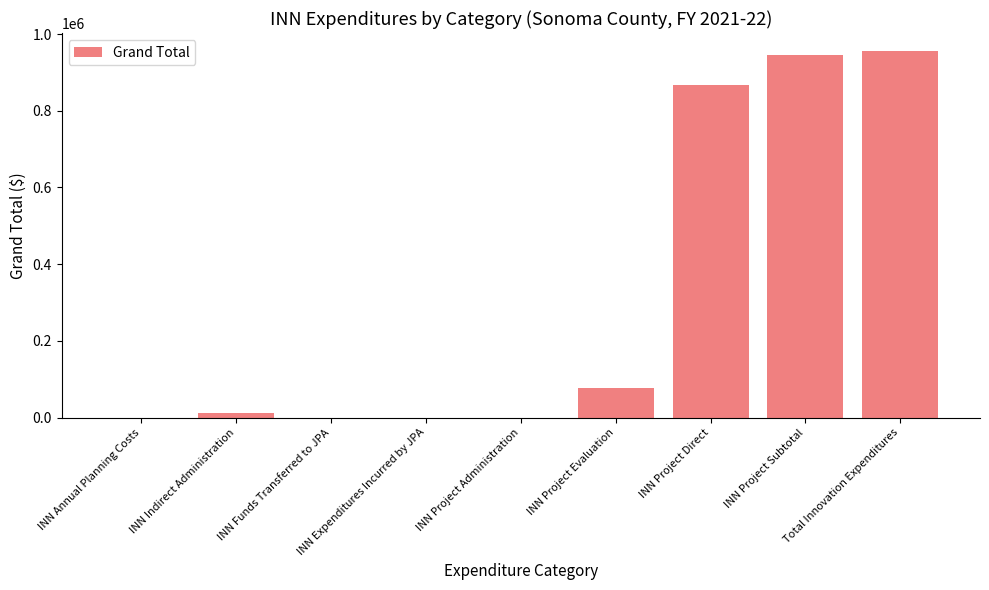

What is the sum of the values at INN Project Direct and INN Project Subtotal?

1812654.0